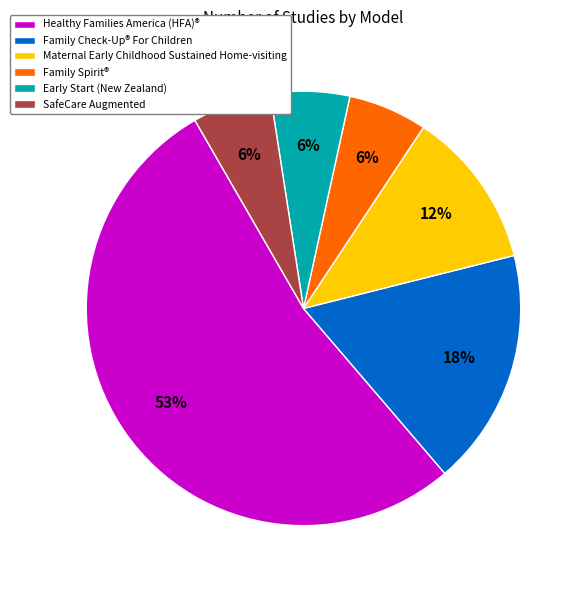

True or false: Maternal Early Childhood Sustained Home-visiting accounts for 3% of the total.

False